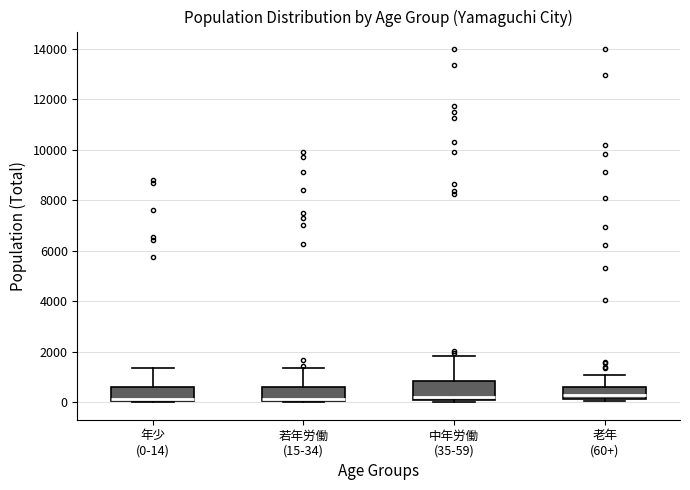

Where is the lower edge of the box for 中年労働 (35-59) on the y-axis? The values are not printed on the chart, so give them approximately, as read against the axis.

0